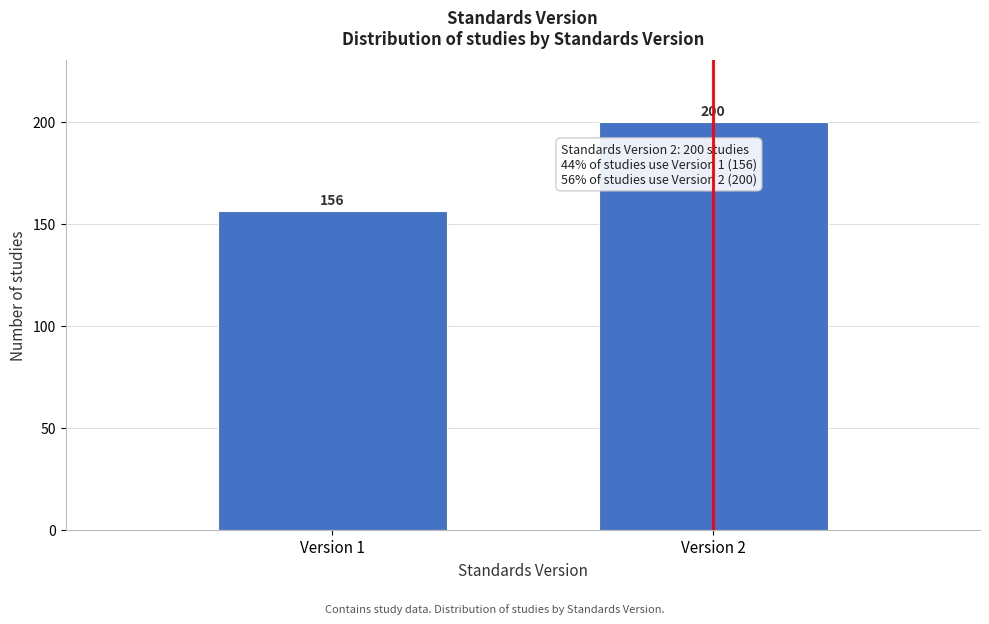

Reading right to left, transcribe all the data shown in this chart.

200	156